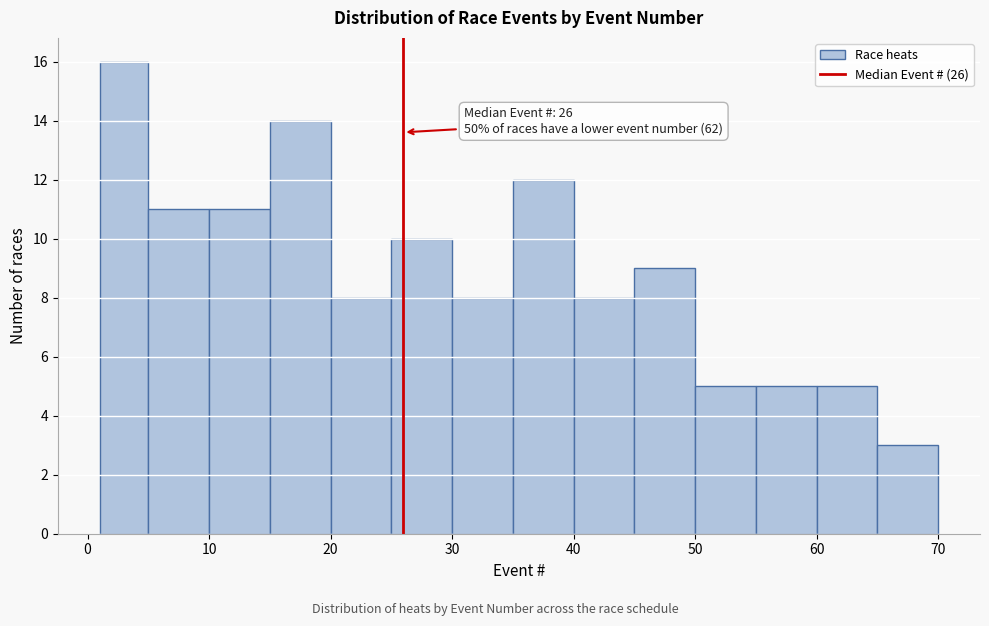

Which range on the x-axis has the tallest bar?

1 to 5